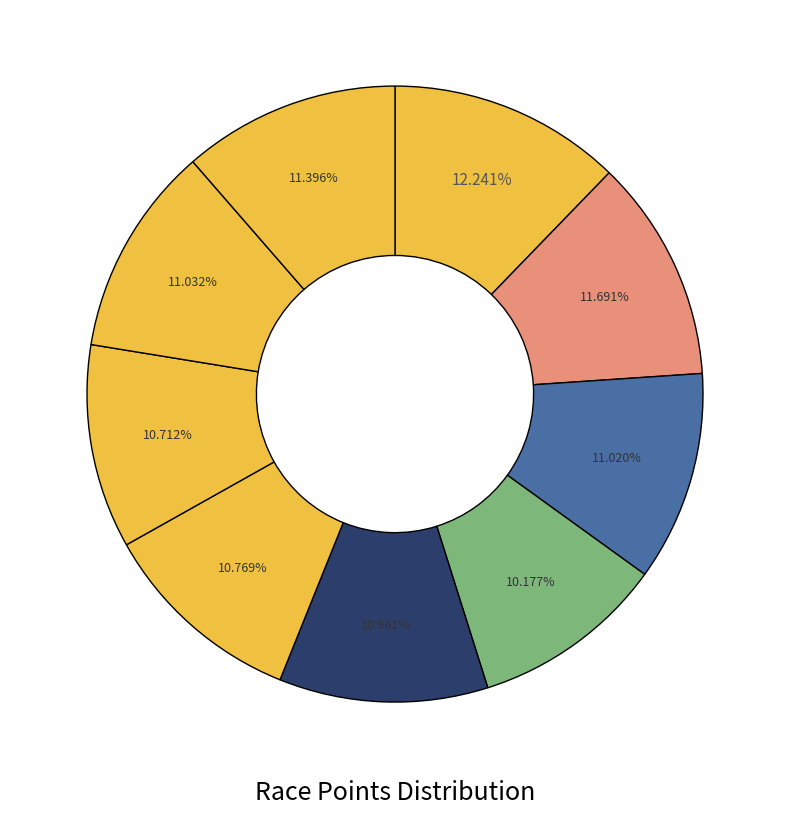

Rank the categories by value from lowest to highest.

Manitowoc Maritime Bay Classic Day 1, Shorewood Criterium Cycling Classic, Otto Wenz Cafe Hollander Downer Classic, Tour of Hartland, Giro D Grafton, Highlands Criterium, Cafe Hollander Tosa Village Classic, Janesville Town Square Gran Prix Day 2, Janesville Town Square Gran Prix Day 1